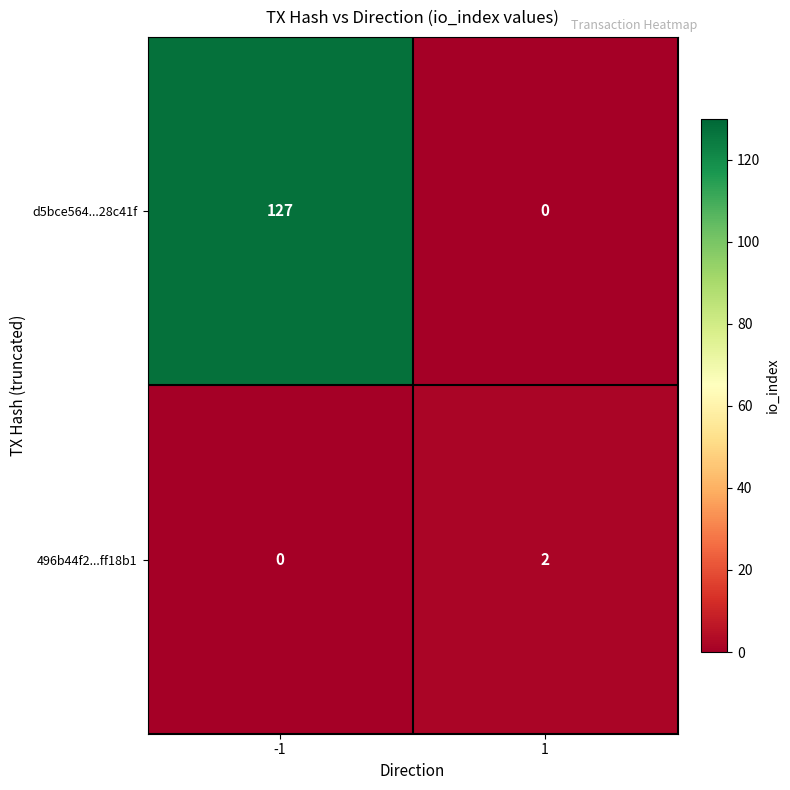

List the series in order of their overall mean, highest first.

d5bce564...28c41f, 496b44f2...ff18b1